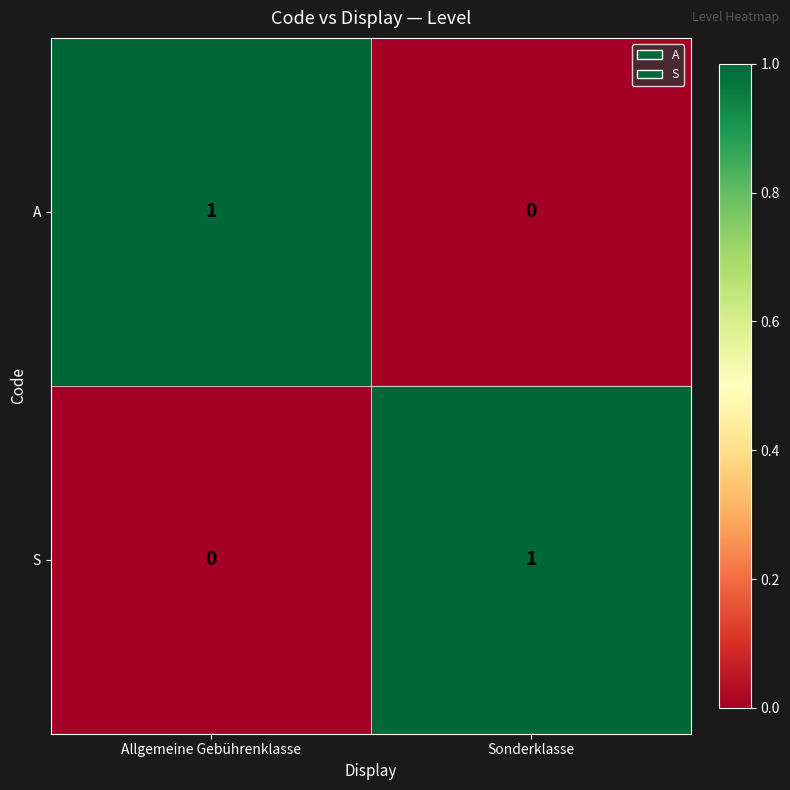

Where is A nearest to the value 0?

Sonderklasse